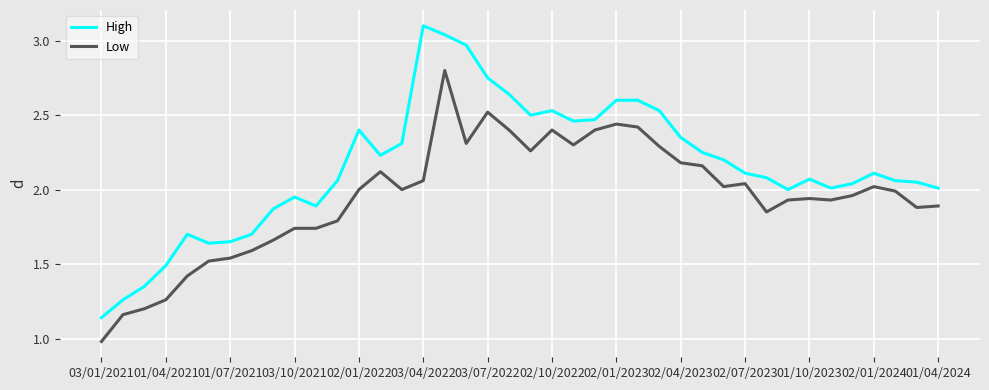

What is the sum of all High values?

86.2